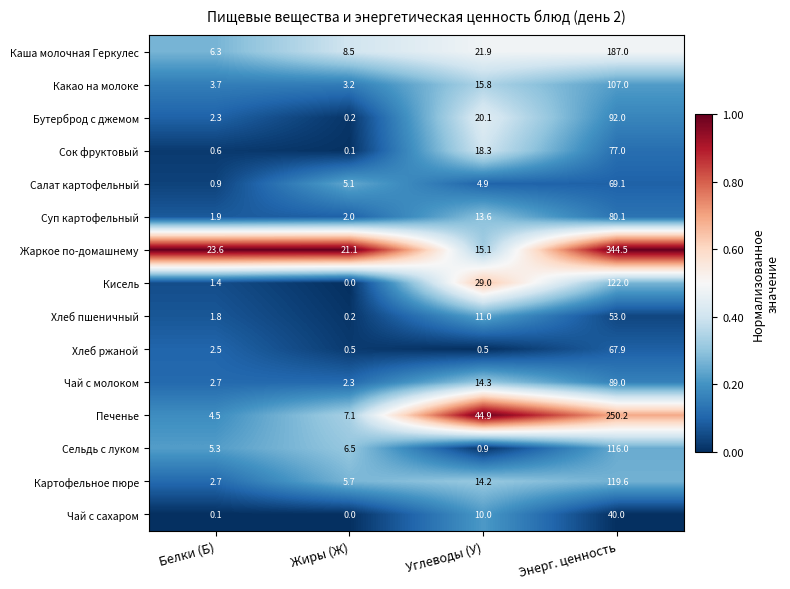

Which series changed the most between Углеводы (У) and Энерг. ценность?

Жаркое по-домашнему